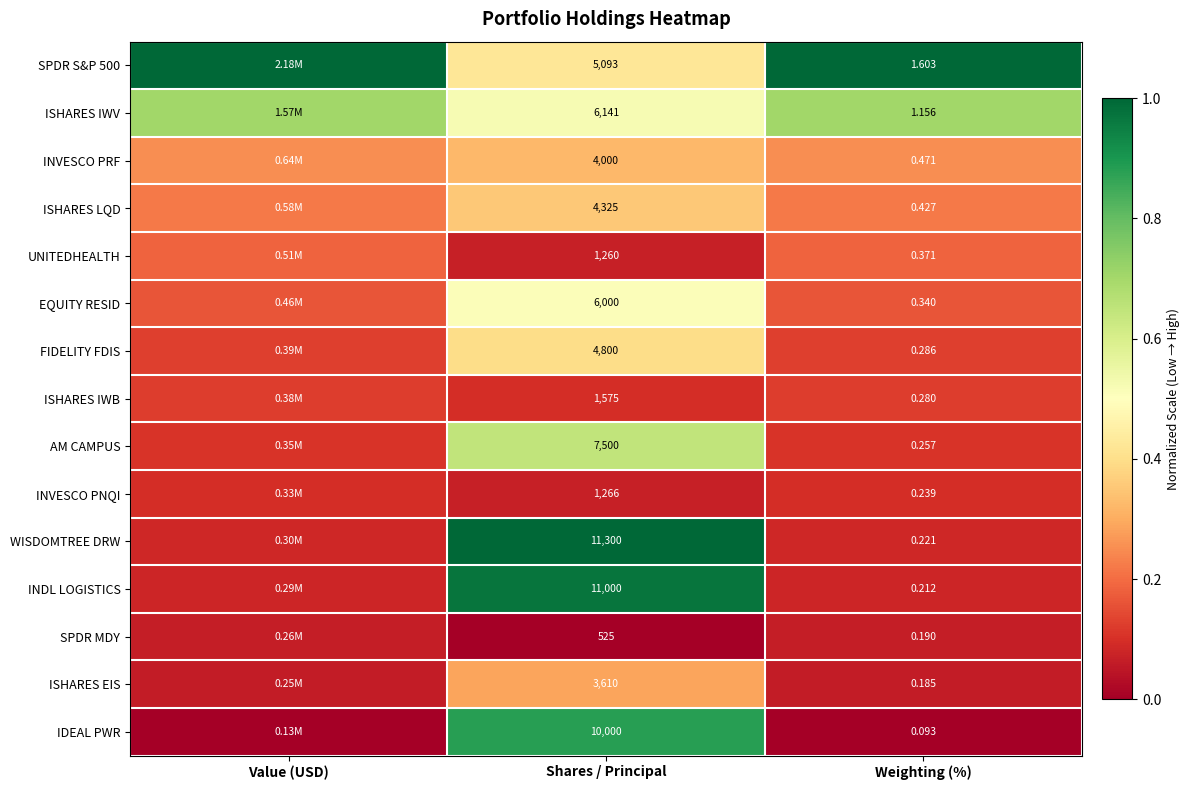

Is the value of INVESCO PRF at Shares / Principal greater than the value of AM CAMPUS at Weighting (%)?

Yes